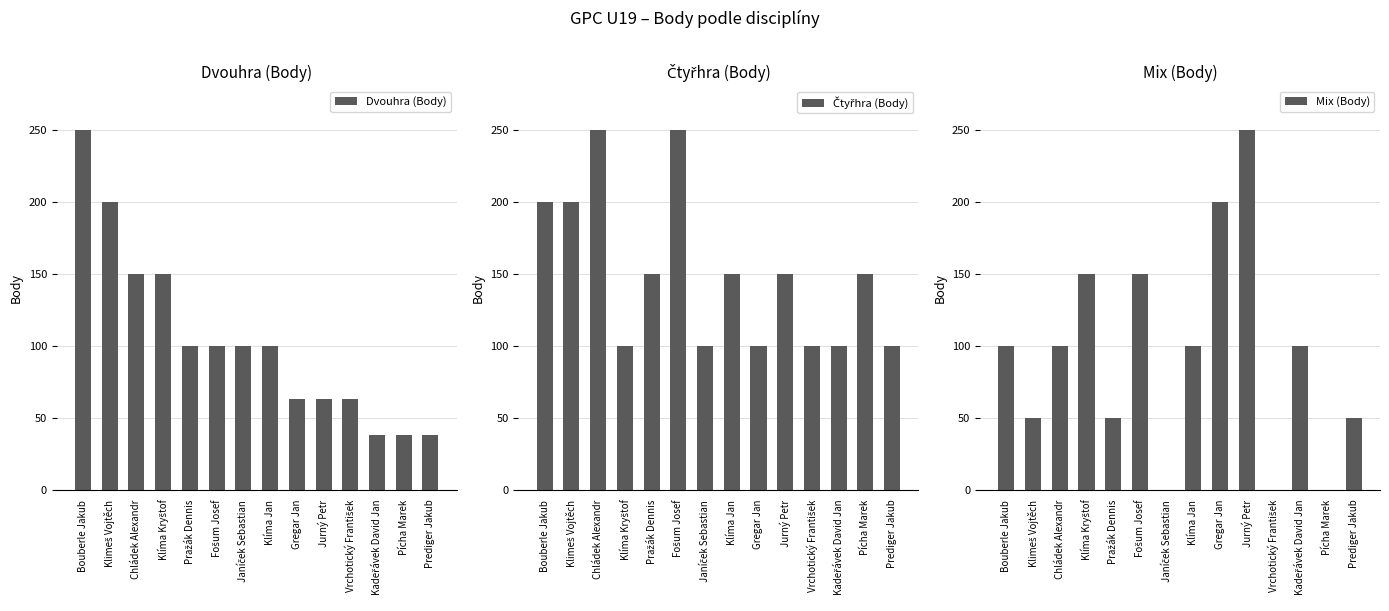

Rank the series by their maximum value, from highest to lowest.

Dvouhra (Body), Čtyřhra (Body), Mix (Body)